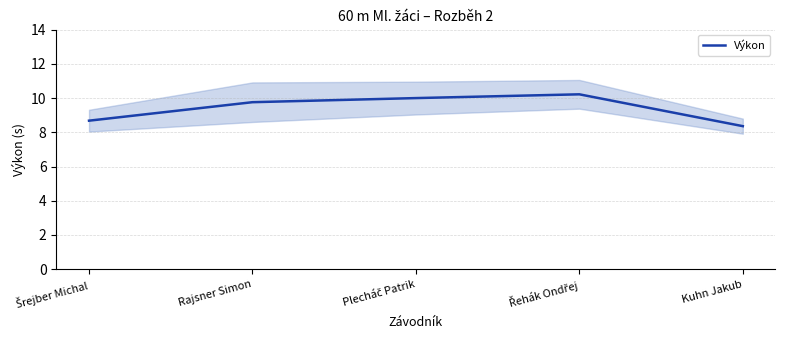

True or false: the data has more than 1 interior local peaks.

False